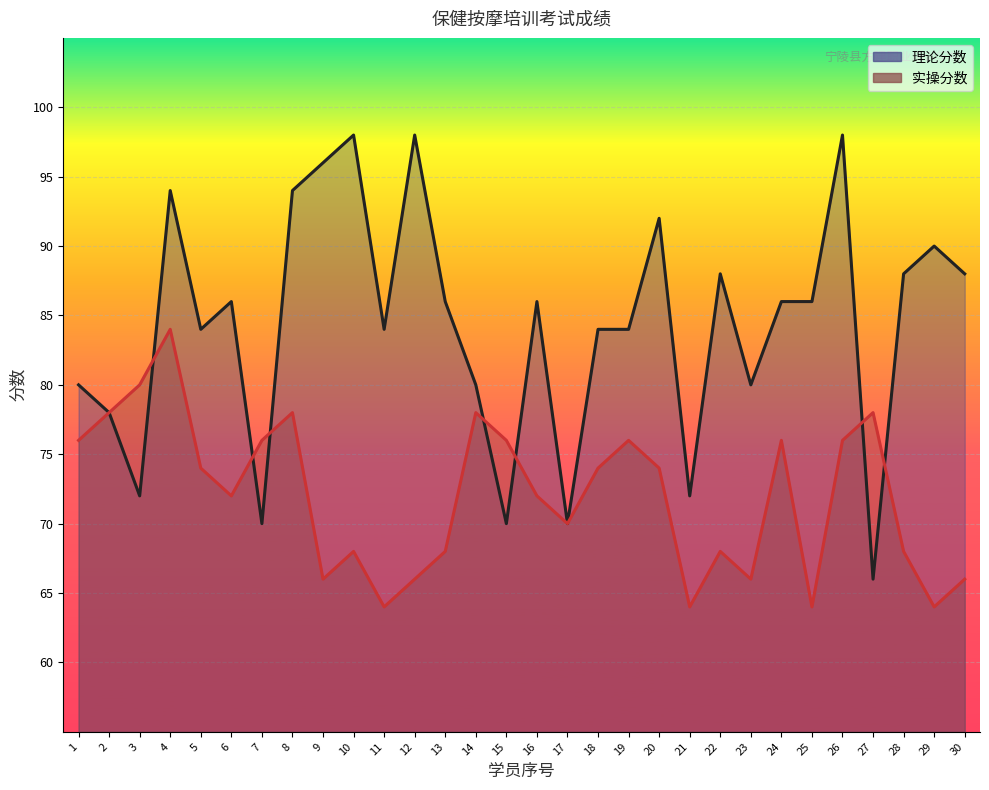

Is the value of 理论分数 at 6 greater than the value of 实操分数 at 14?

Yes